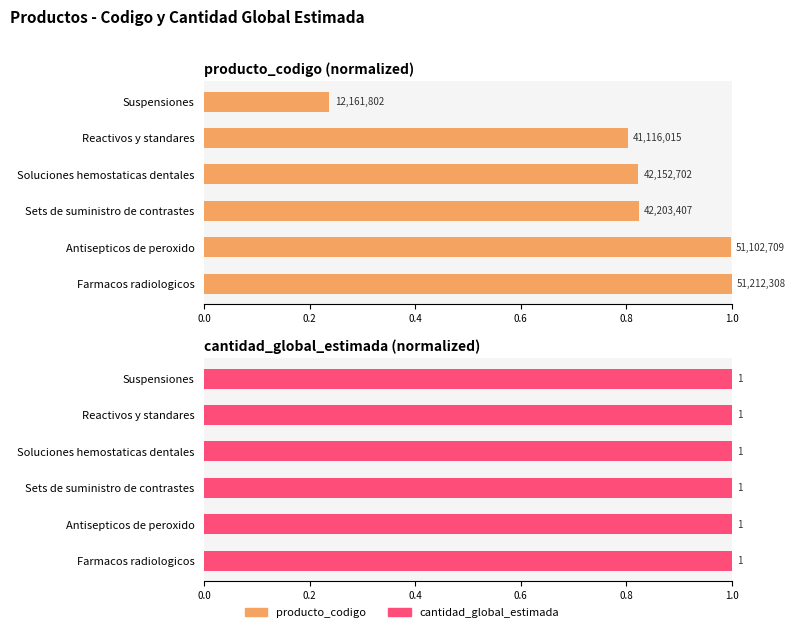

What is the greatest value displayed?

1.0